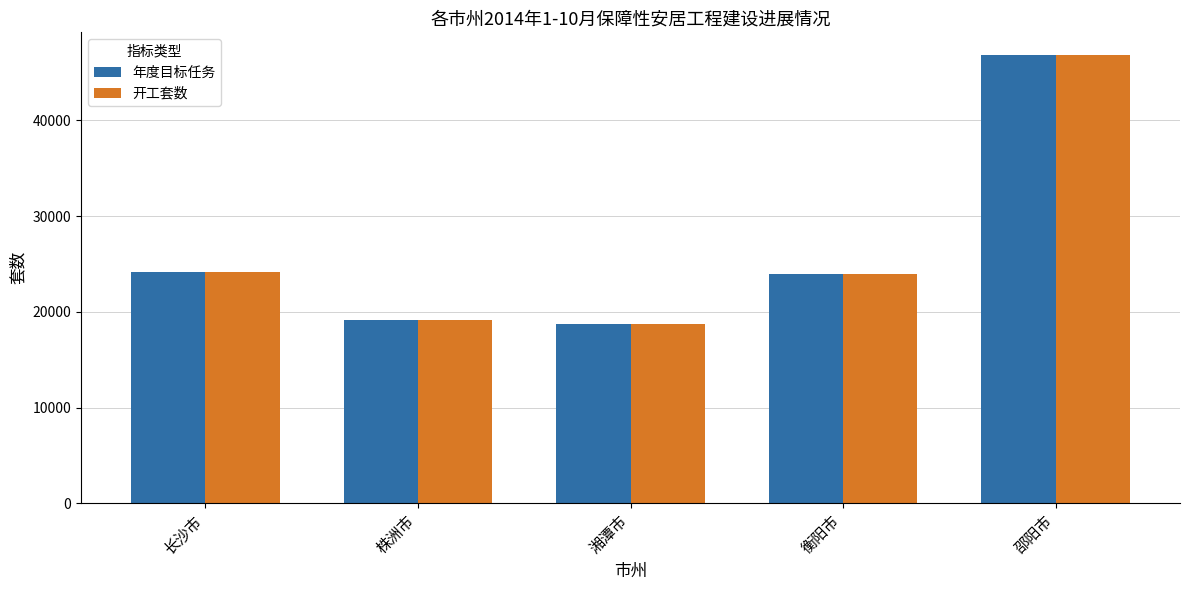

Between 衡阳市 and 邵阳市, which series saw the biggest shift?

年度目标任务